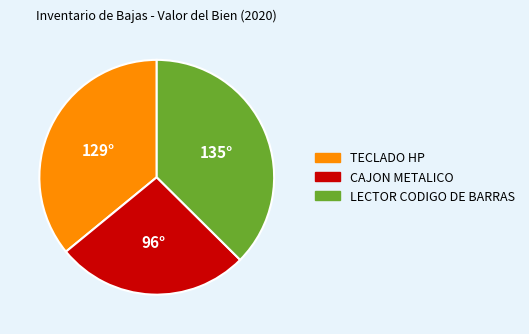

How many segments does this pie chart have?

3